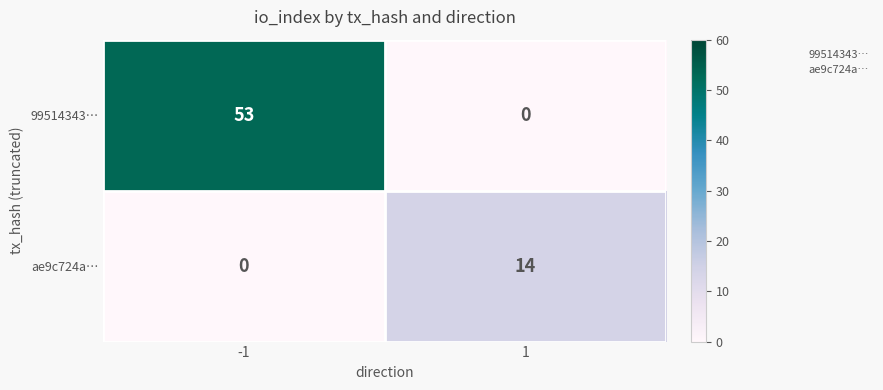

What is the difference between the maximum and minimum values in the ae9c724a… series?

14